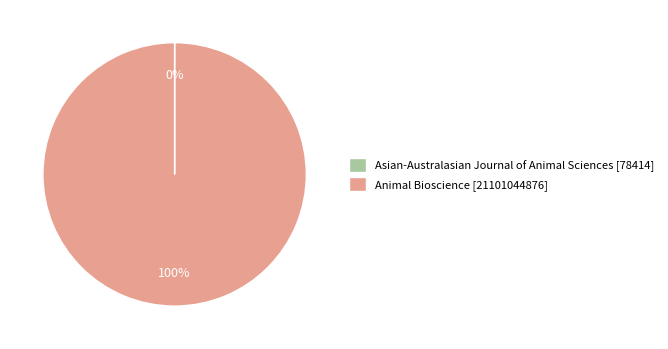

To the nearest percent, what is the average slice percentage?

50%